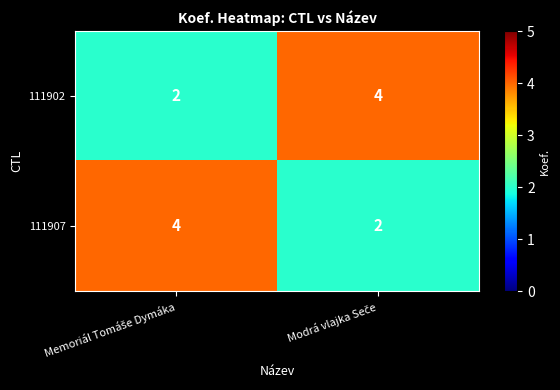

What is the greatest value displayed?

4